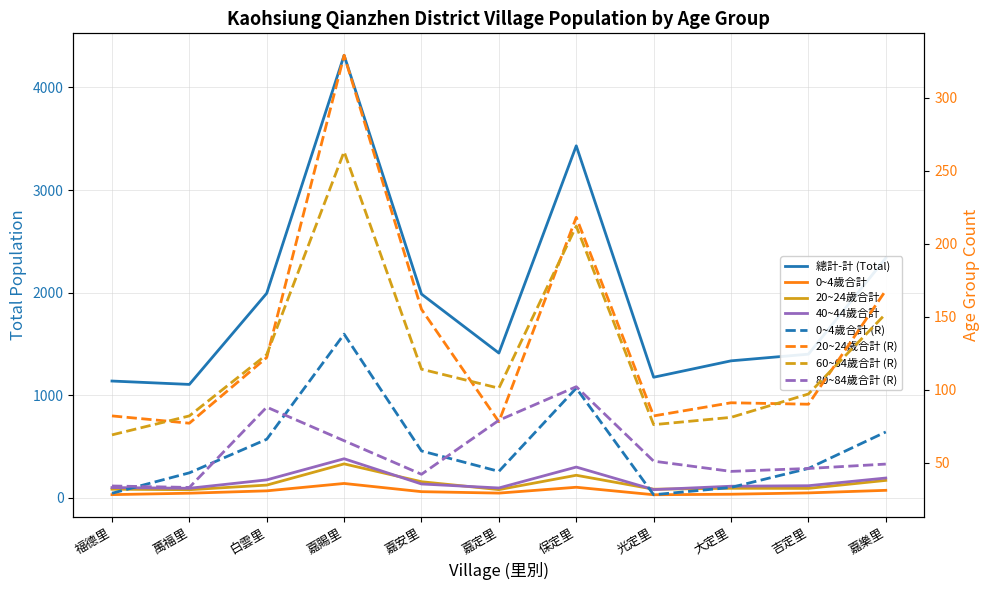

How many data points in 20~24歲合計 are less than 91?

5